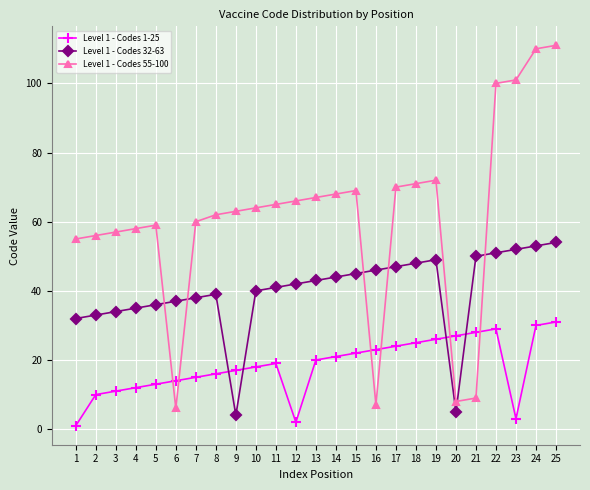

How many lines are shown in the chart?

3